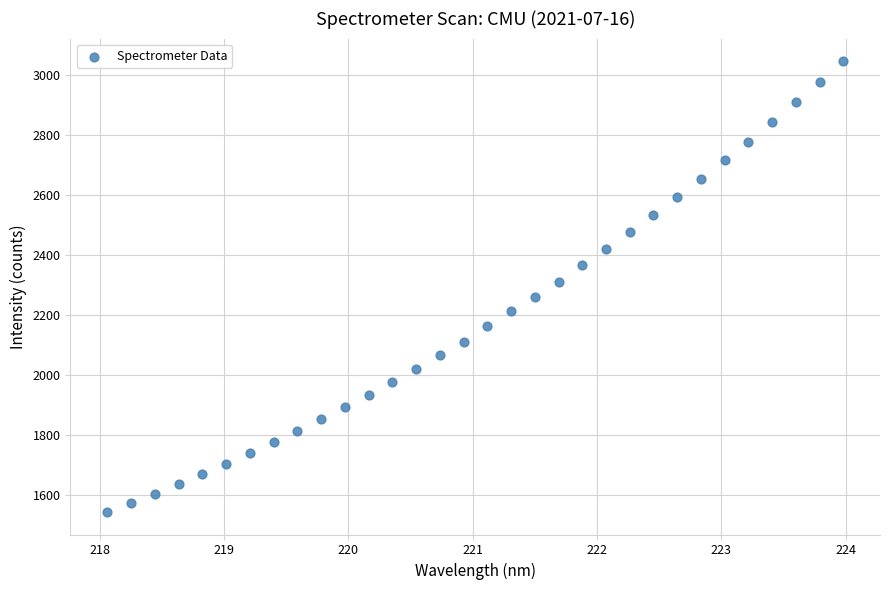

What is the range of Y values (max minus min)?

1504.6